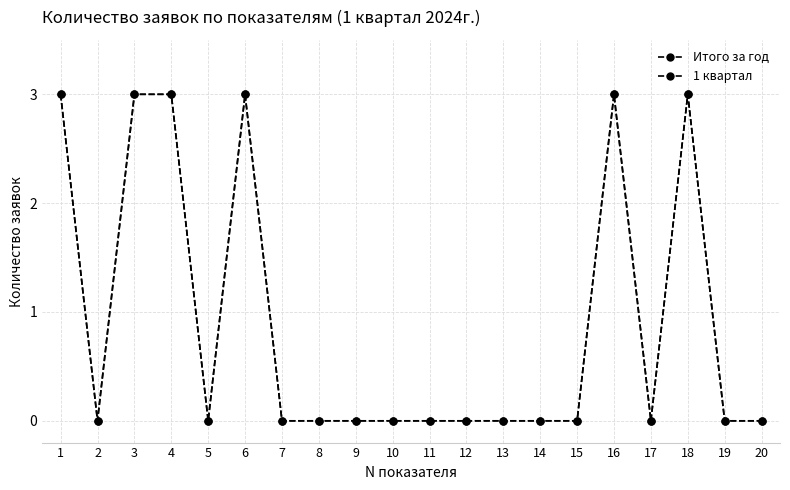

Rank the series at 1 from lowest to highest value.

Итого за год, 1 квартал